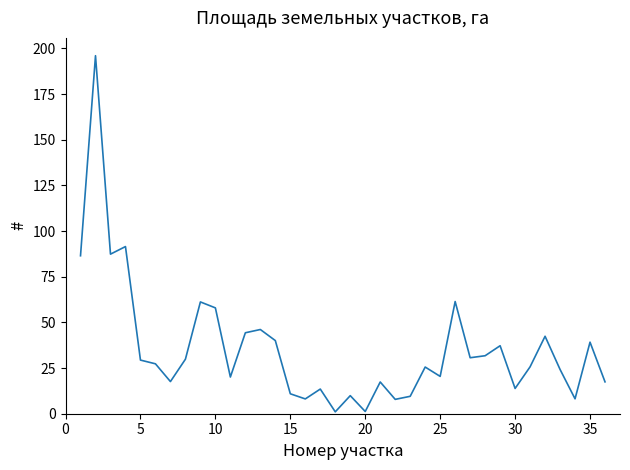

How many values exceed 27?

18